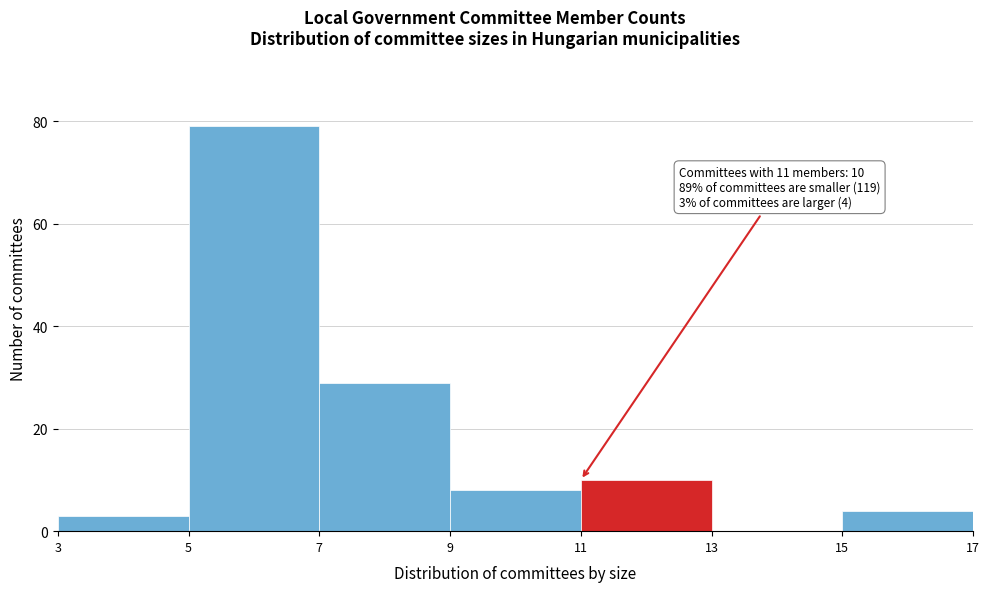

Over which range of the x-axis is the bar tallest?

5 to 7